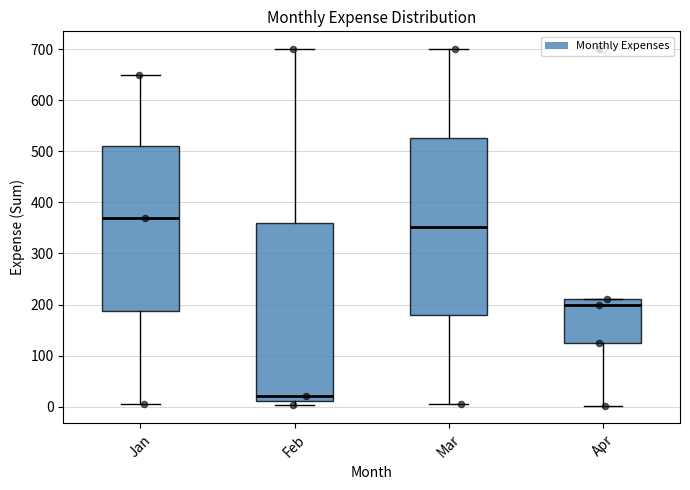

Reading left to right, transcribe this box plot: for each box, give where its median line is, the range the box spans, and where its two whiskers end, as read against the y-axis. The values are not printed on the chart, so give them approximately, as read against the axis.

Jan: median 370, box 190 to 510, whiskers 10 to 650
Feb: median 20, box 10 to 360, whiskers 0 to 700
Mar: median 350, box 180 to 530, whiskers 10 to 700
Apr: median 200, box 130 to 210, whiskers 0 to 210